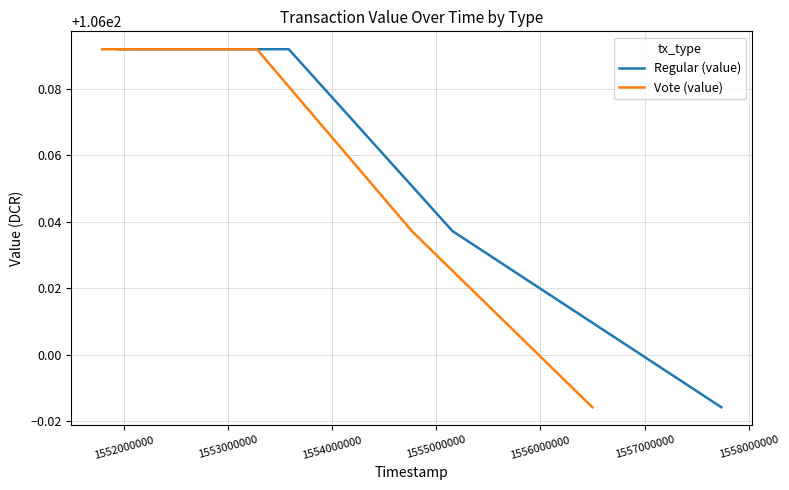

True or false: Regular (value) and Vote (value) intersect in this chart.

False